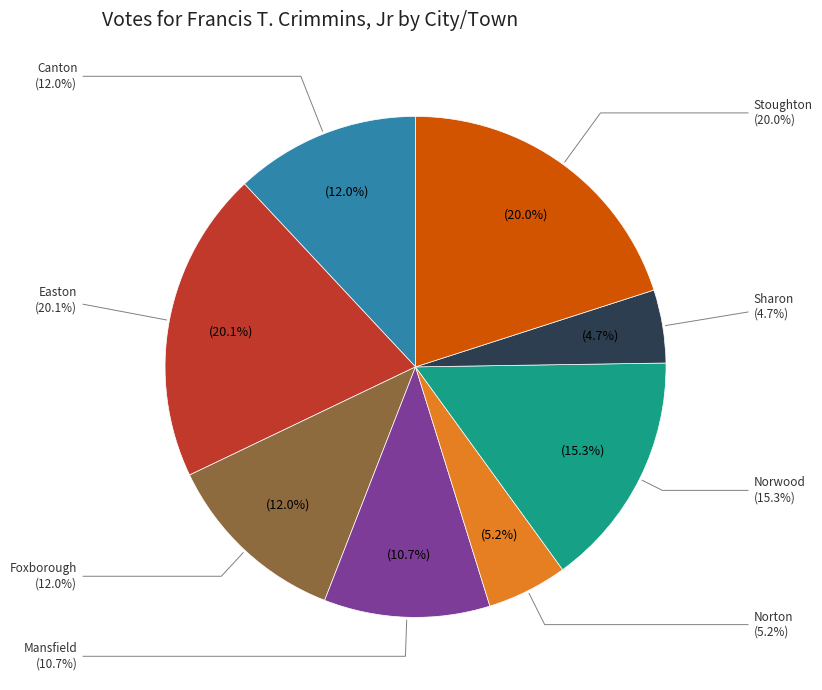

What is the change in value from Easton to Norton?

-726